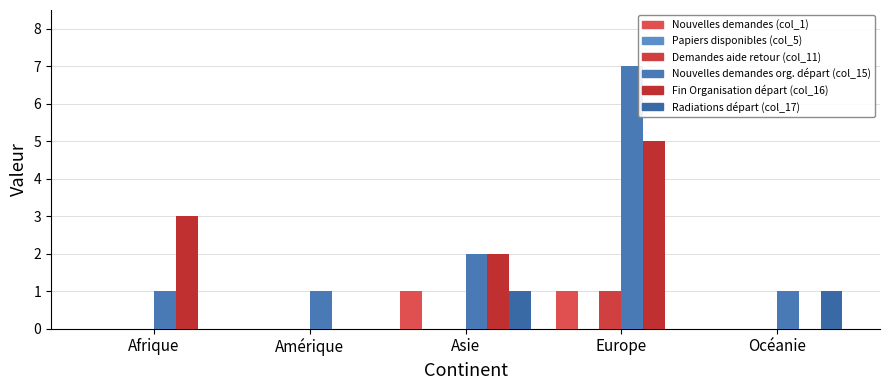

Count the number of data series in this chart.

5